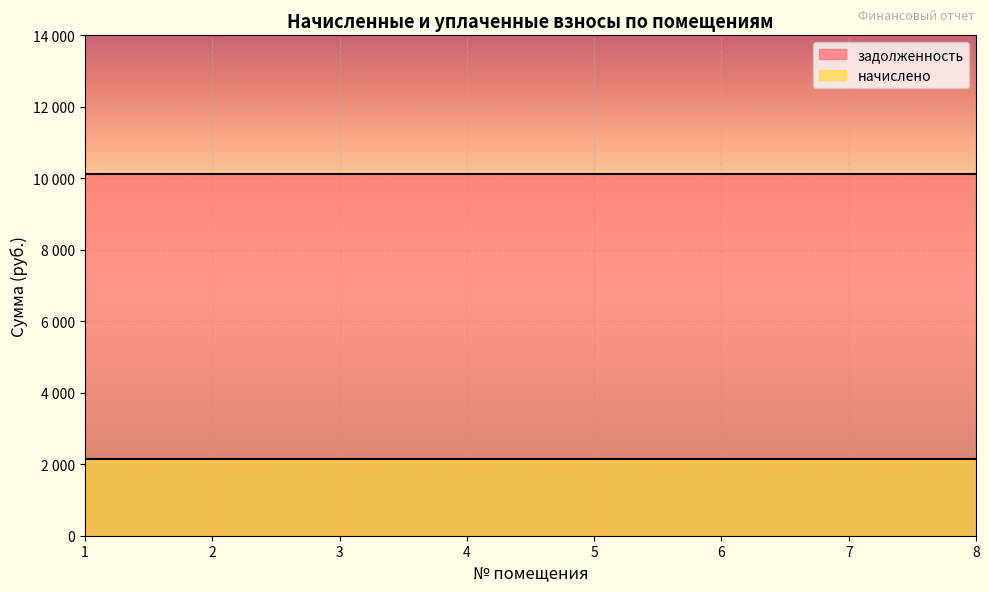

True or false: задолженность and начислено cross at least once.

False